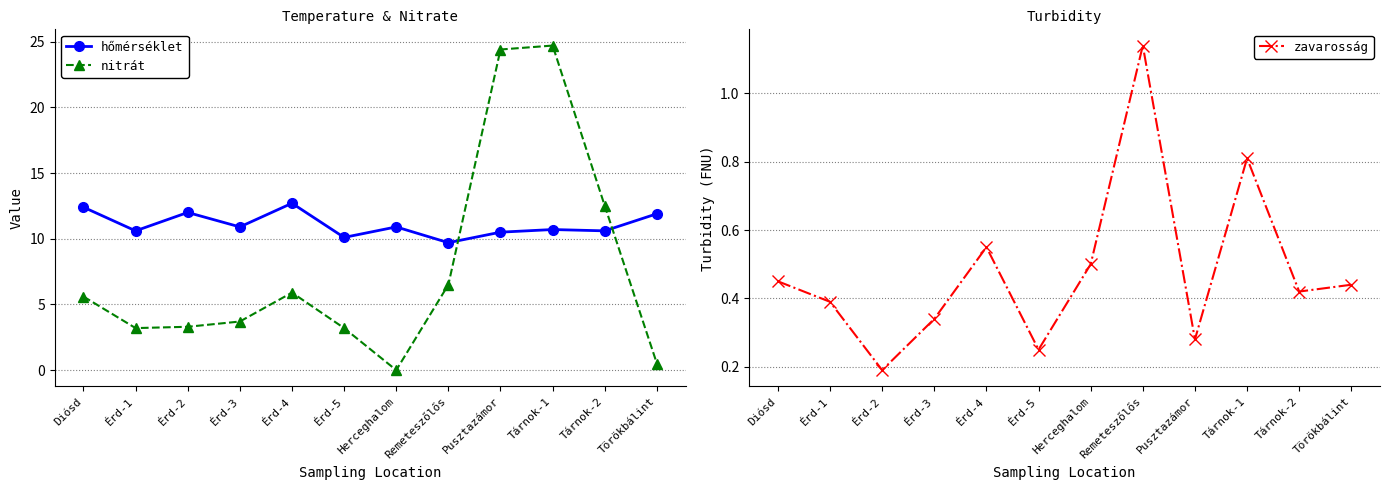

What is the minimum value for zavarosság?

0.2